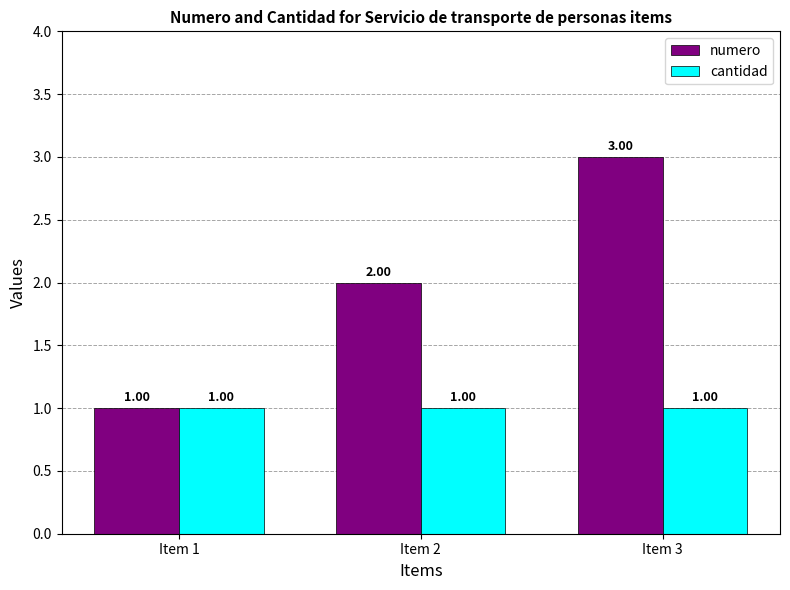

Is it true that cantidad equals 1 at Item 3?

True